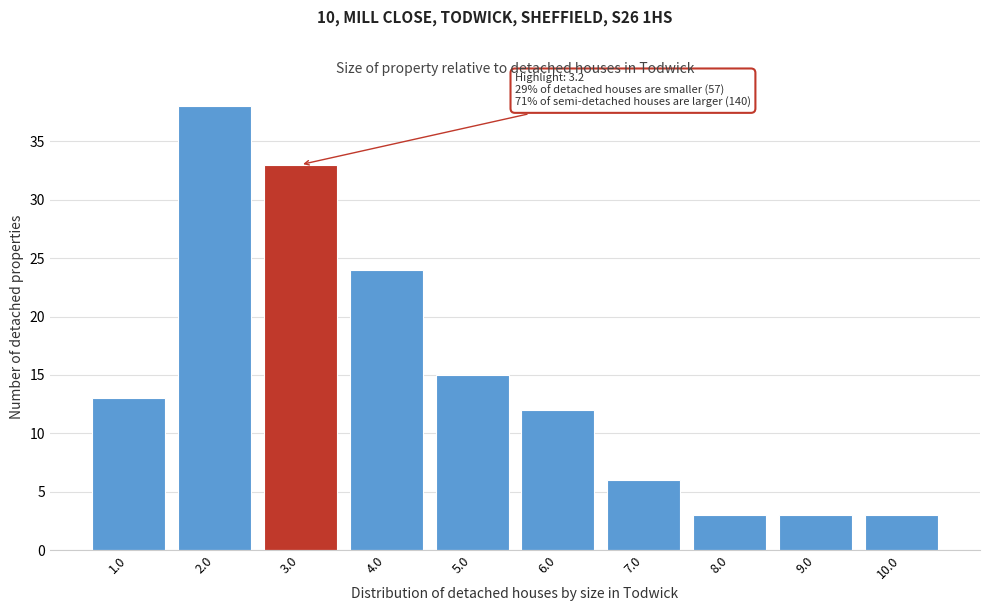

Which range on the x-axis has the tallest bar?

1.5 to 2.5